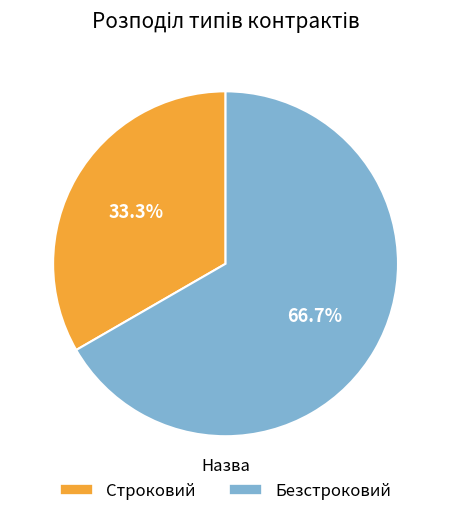

Which slice is the largest?

Безстроковий